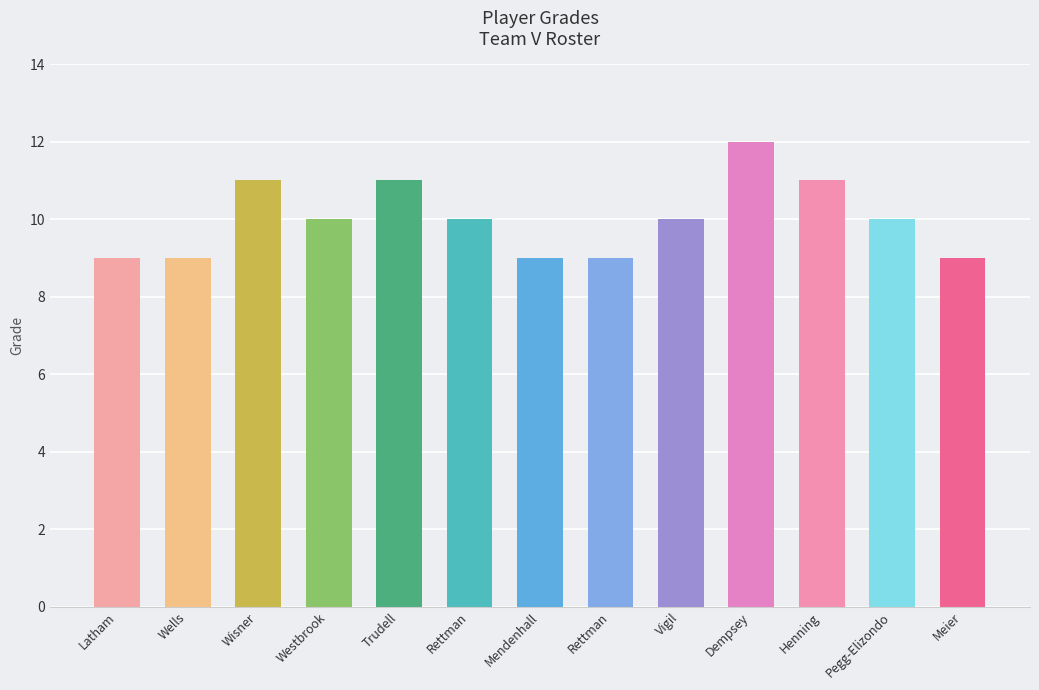

How many bars are there in total?

13